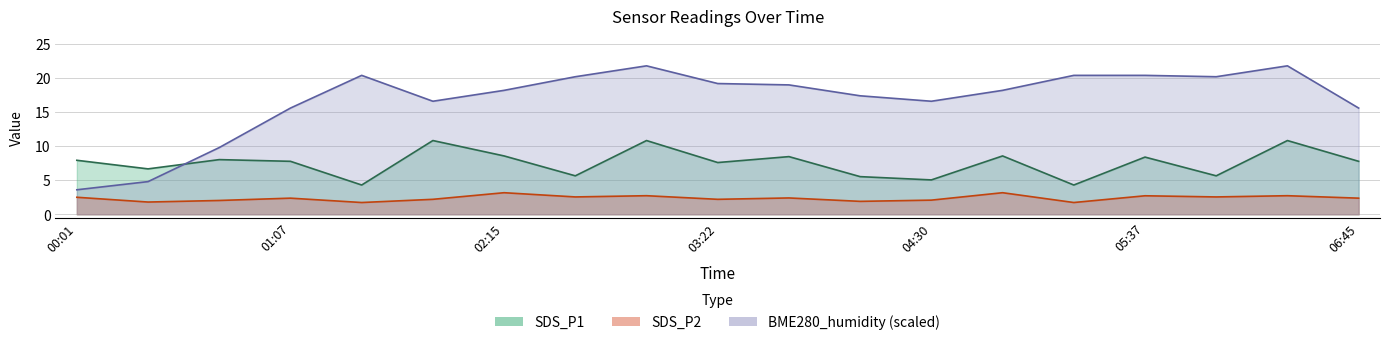

How many lines are shown in the chart?

3